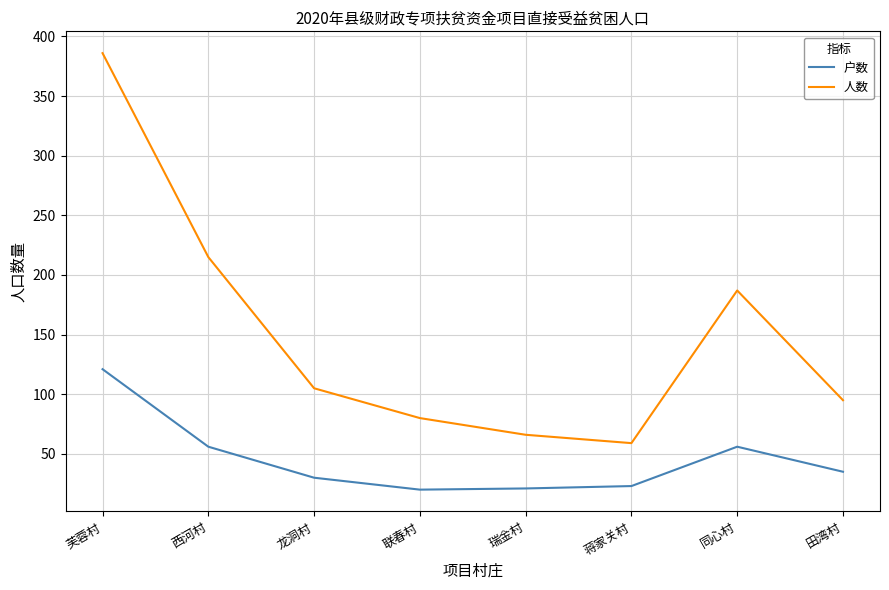

What is the spread (max minus min) of values at 同心村?

131